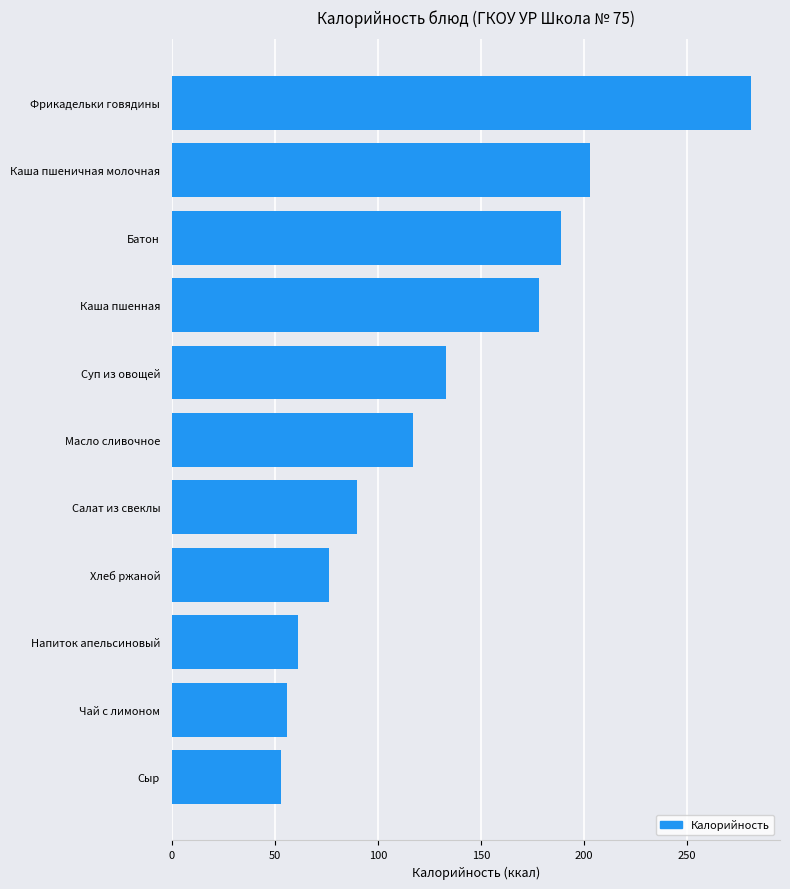

Rank the categories by value from lowest to highest.

Сыр, Чай с лимоном, Напиток апельсиновый, Хлеб ржаной, Салат из свеклы, Масло сливочное, Суп из овощей, Каша пшенная, Батон, Каша пшеничная молочная, Фрикадельки говядины